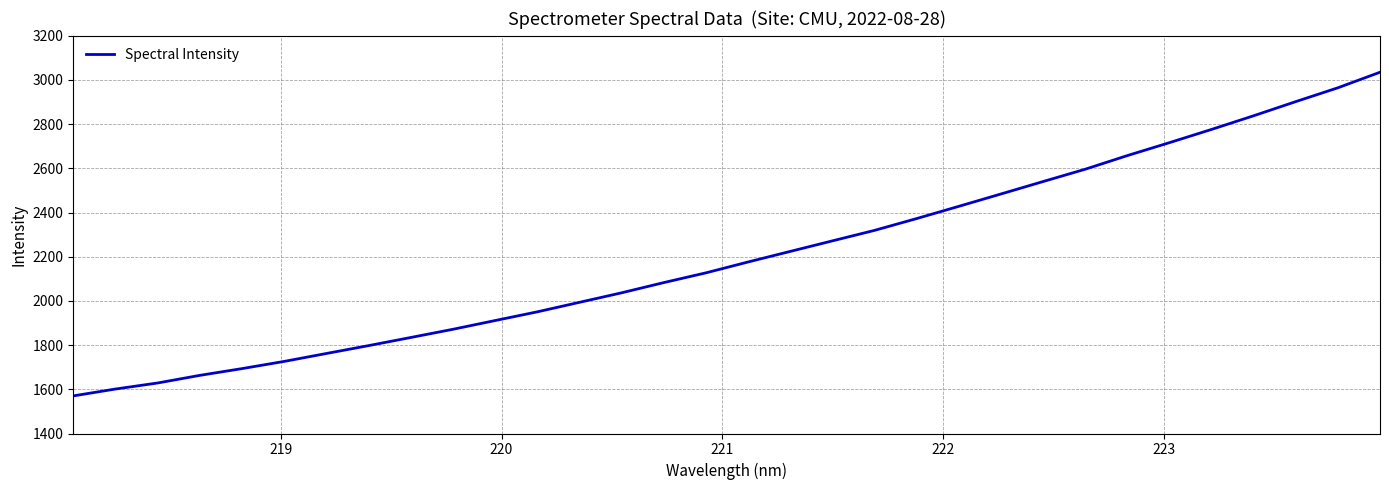

What is the minimum value shown in the chart?

1570.2